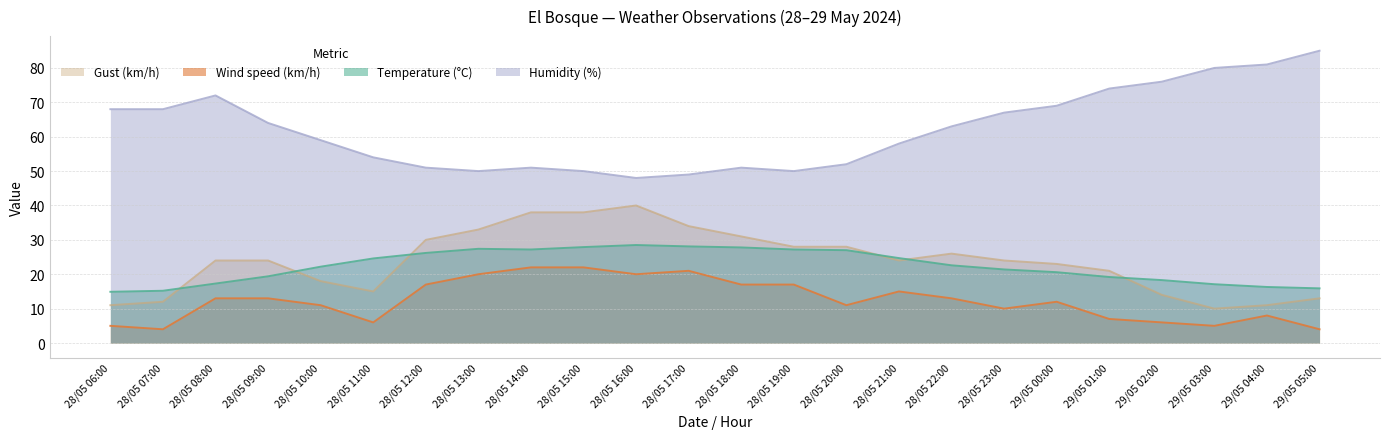

True or false: Wind speed (km/h) has more than 1 points higher than both neighbors.

True